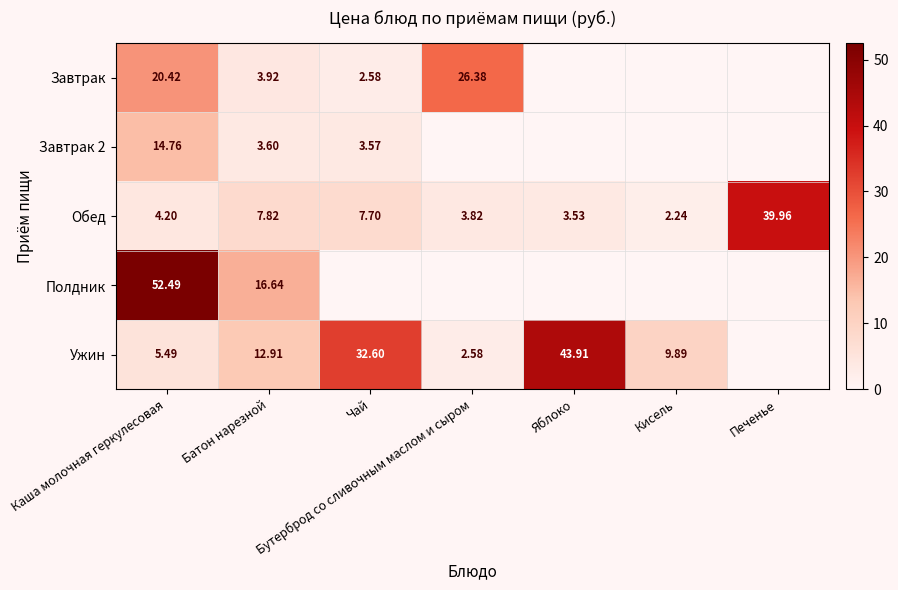

Is it true that Ужин equals 54.7 at Чай?

False